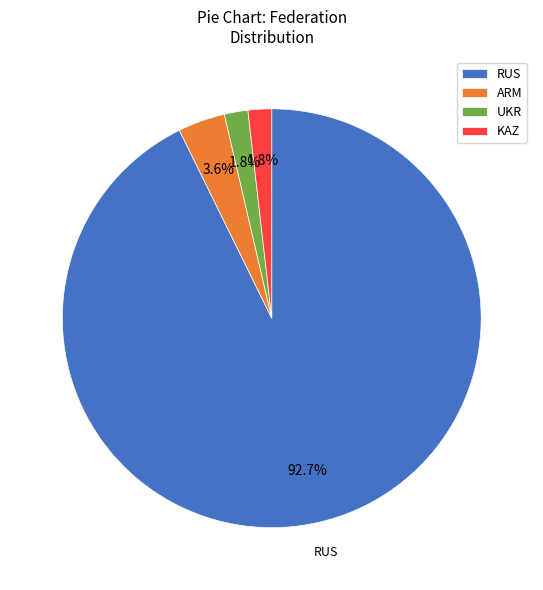

Do UKR and KAZ together represent more than half of the pie?

No